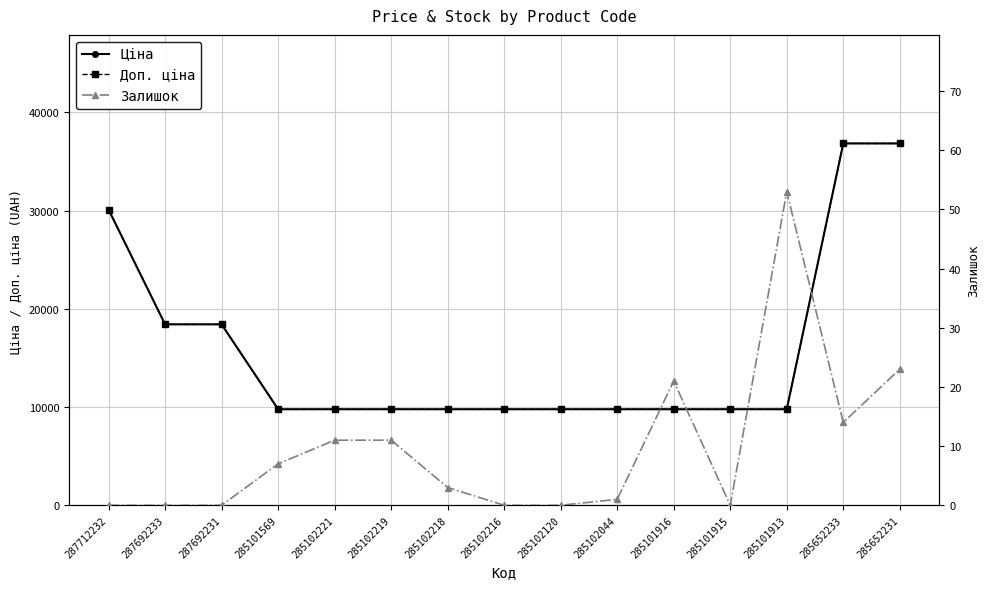

At which category does the chart reach its peak across all series?

285652233